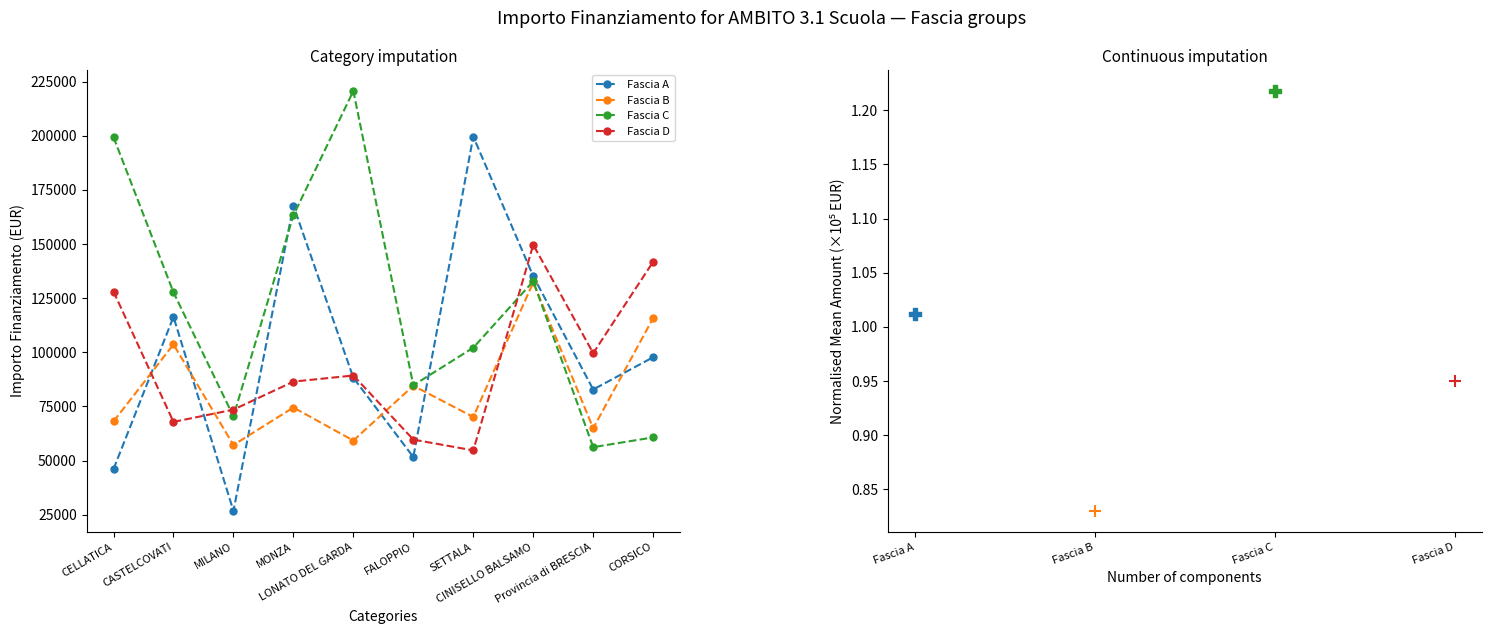

Which series contains the highest Y value?

Fascia C